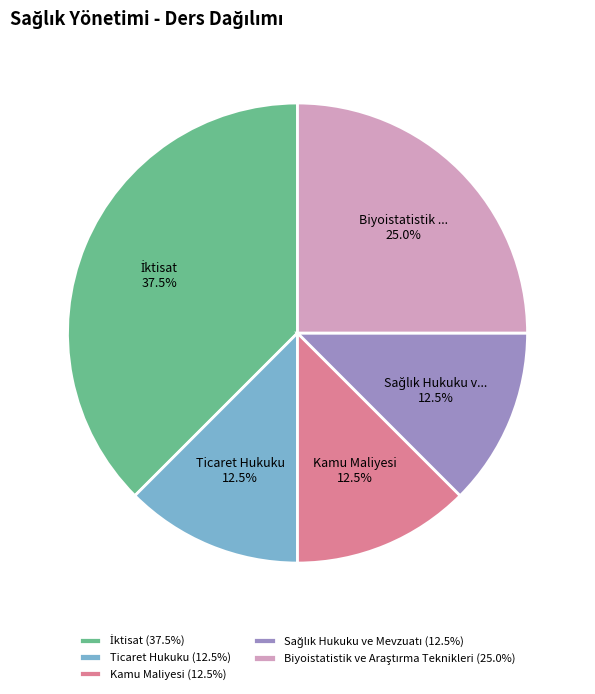

Does any single category account for the majority?

No